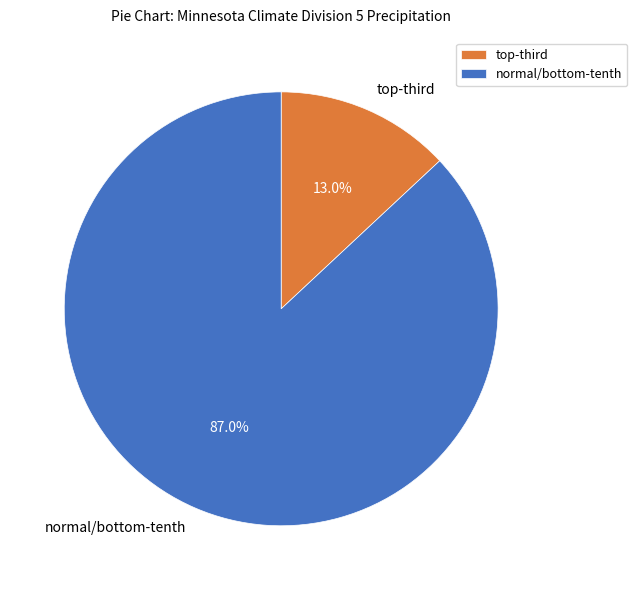

To the nearest percent, what is the difference between the largest and smallest slice percentages?

74%